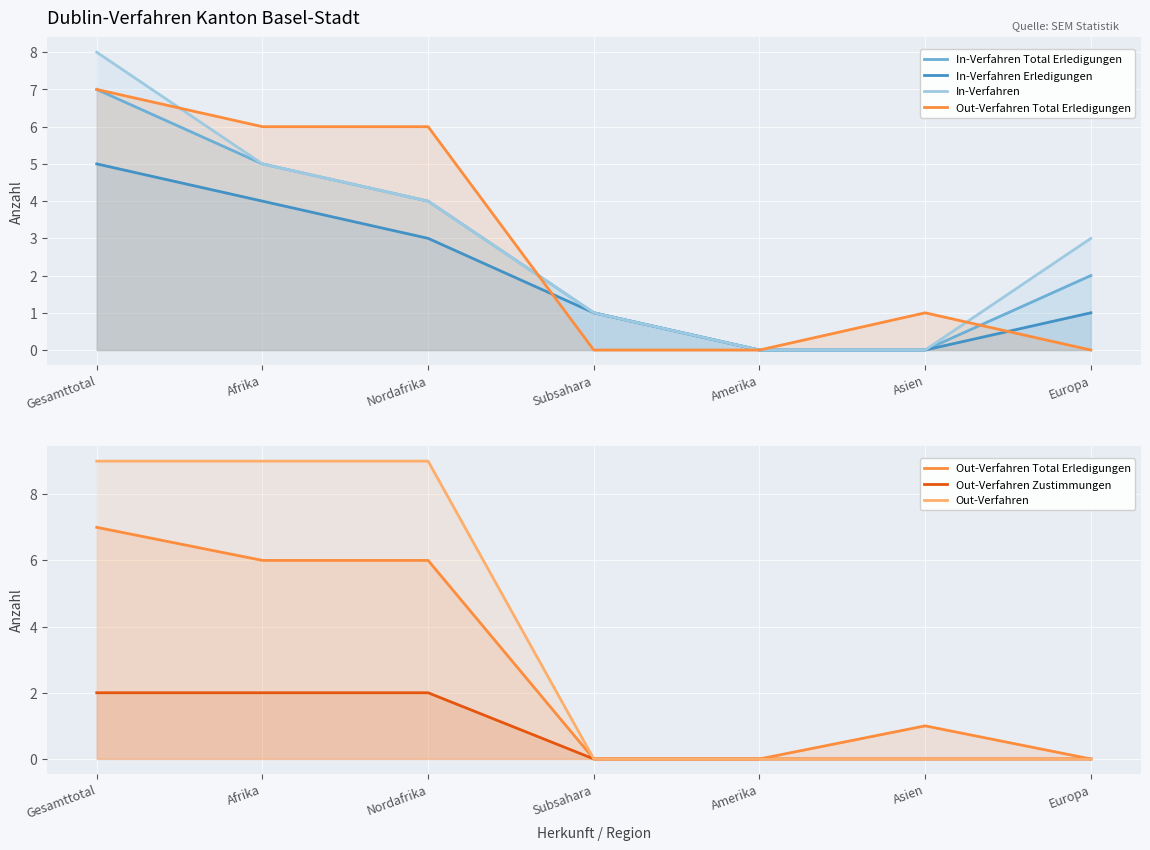

The value of In-Verfahren at Nordafrika is 2. True or false?

False